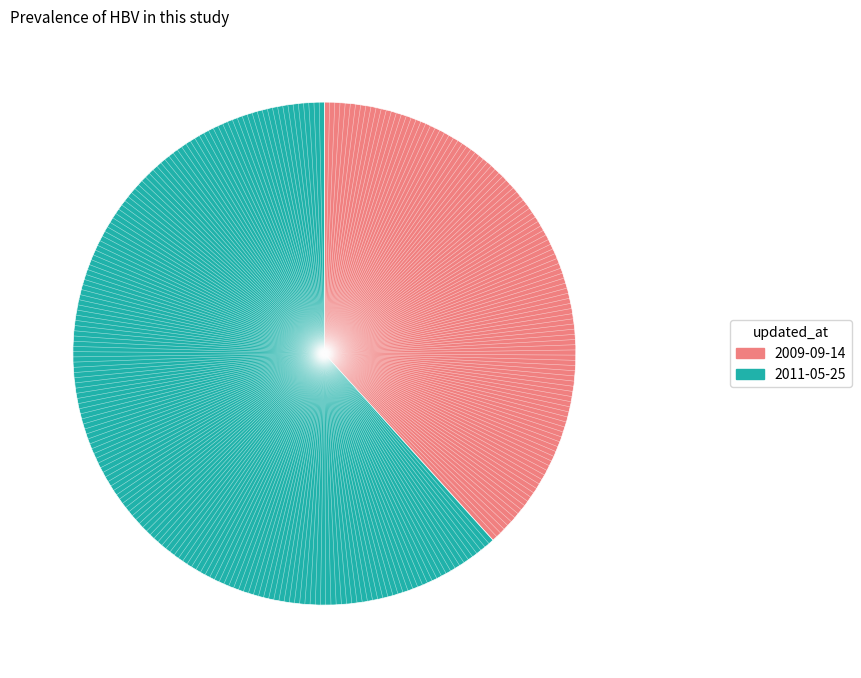

Does any single category account for the majority?

Yes